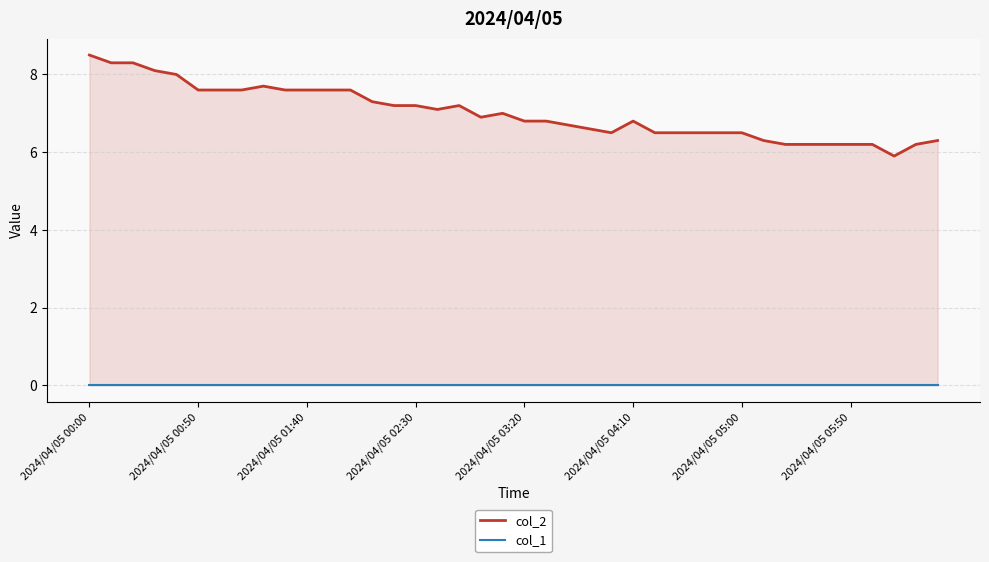

Between 11 and 28, which is larger?

11